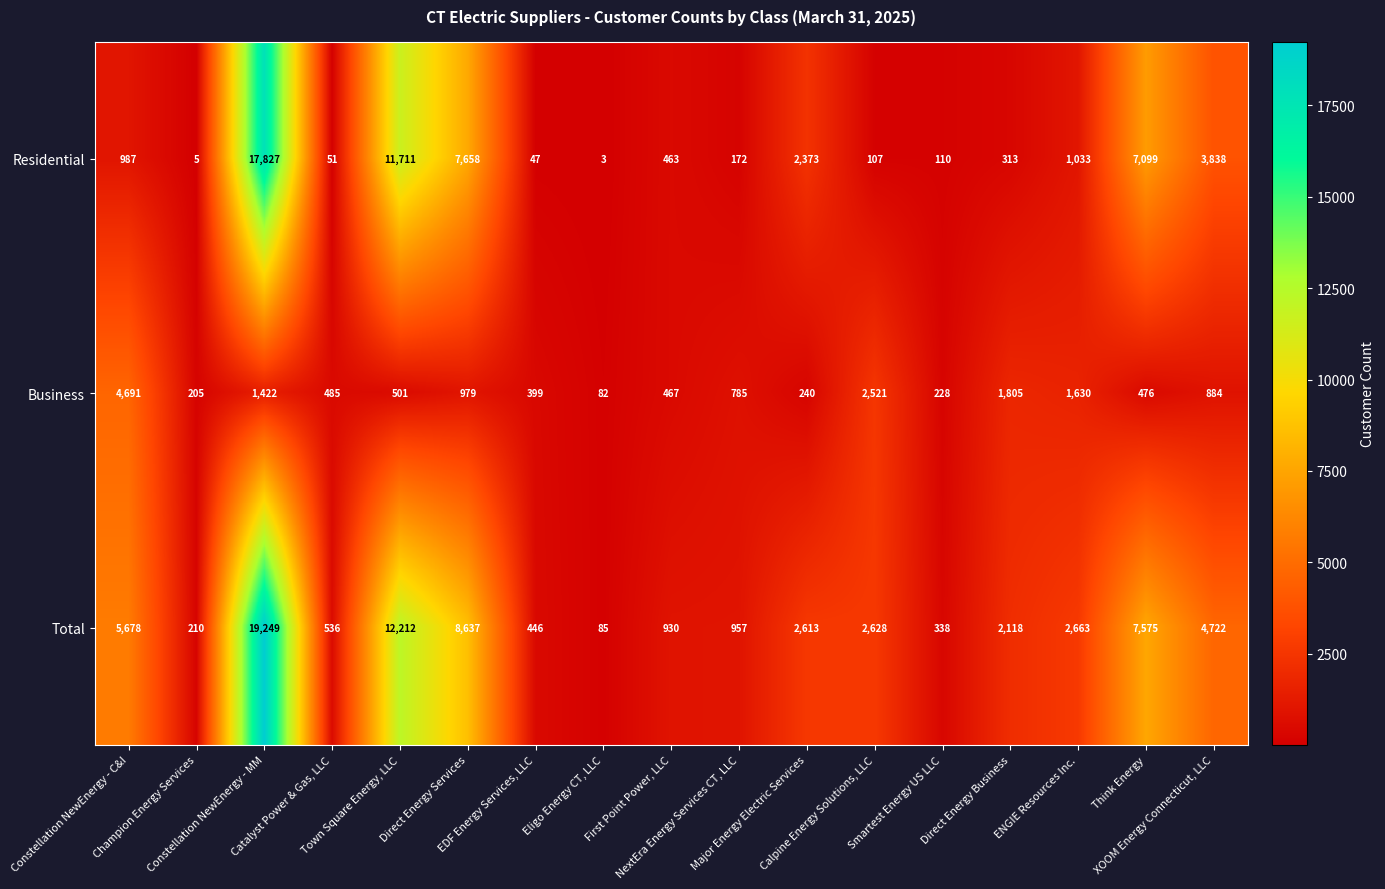

Count the number of categories in the chart.

17